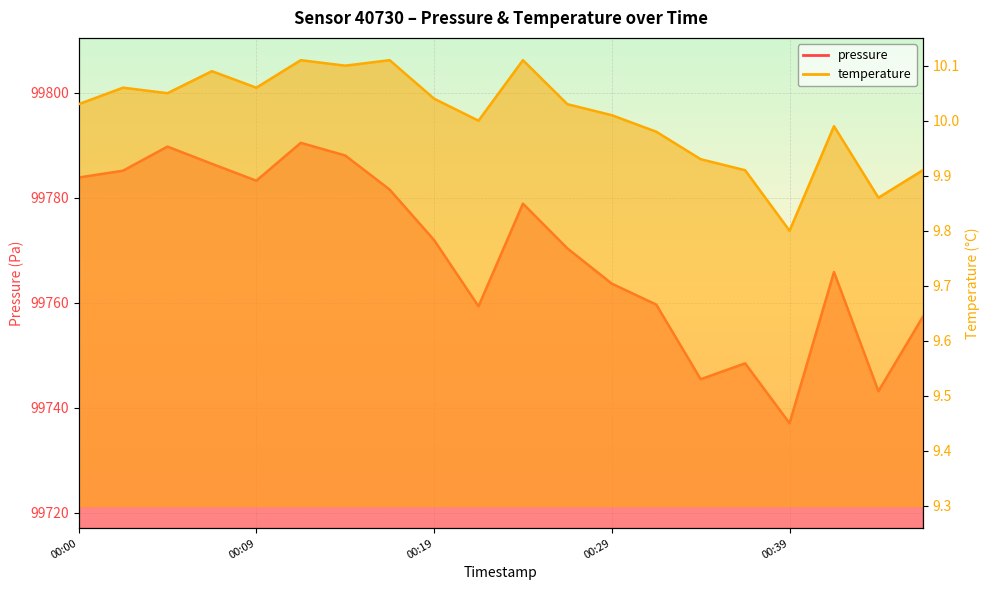

What is the smallest value displayed?

9.8